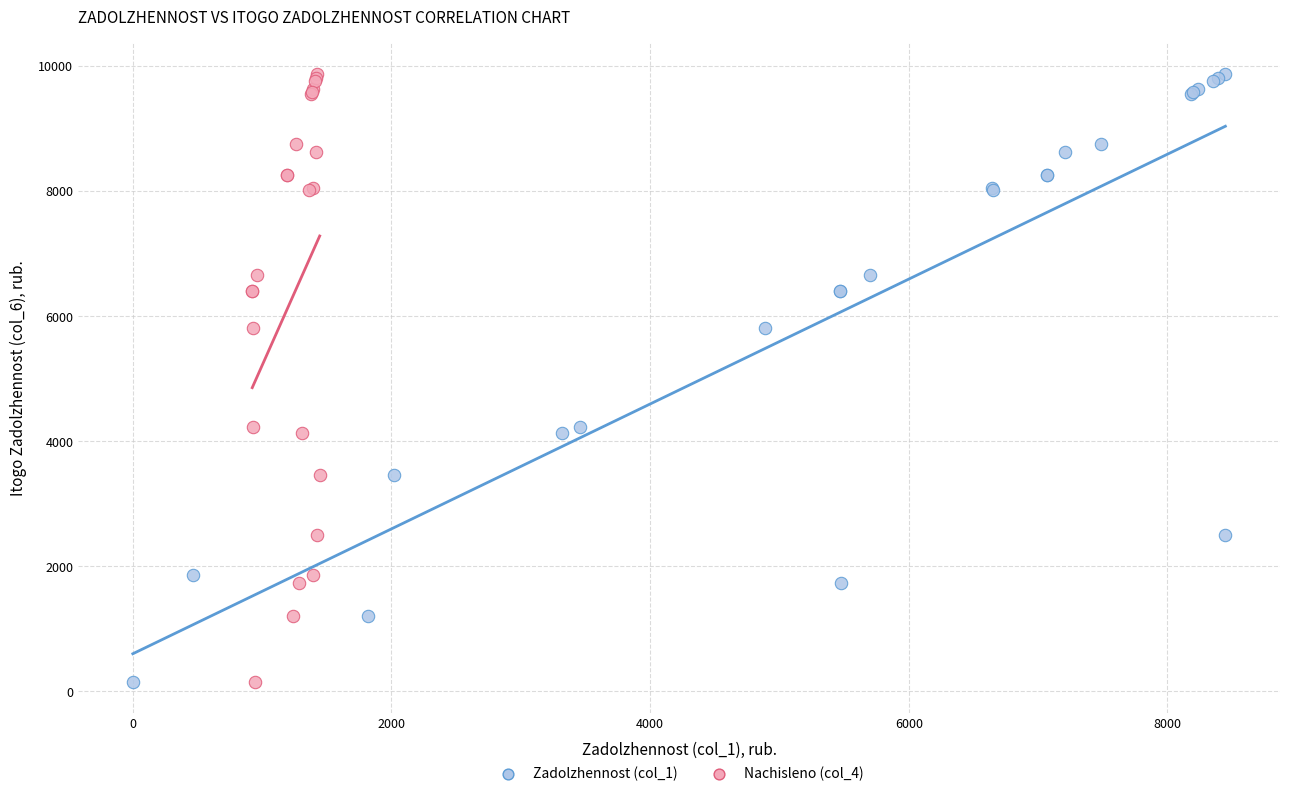

What are all the series names shown in the legend?

Zadolzhennost (col_1), Nachisleno (col_4)